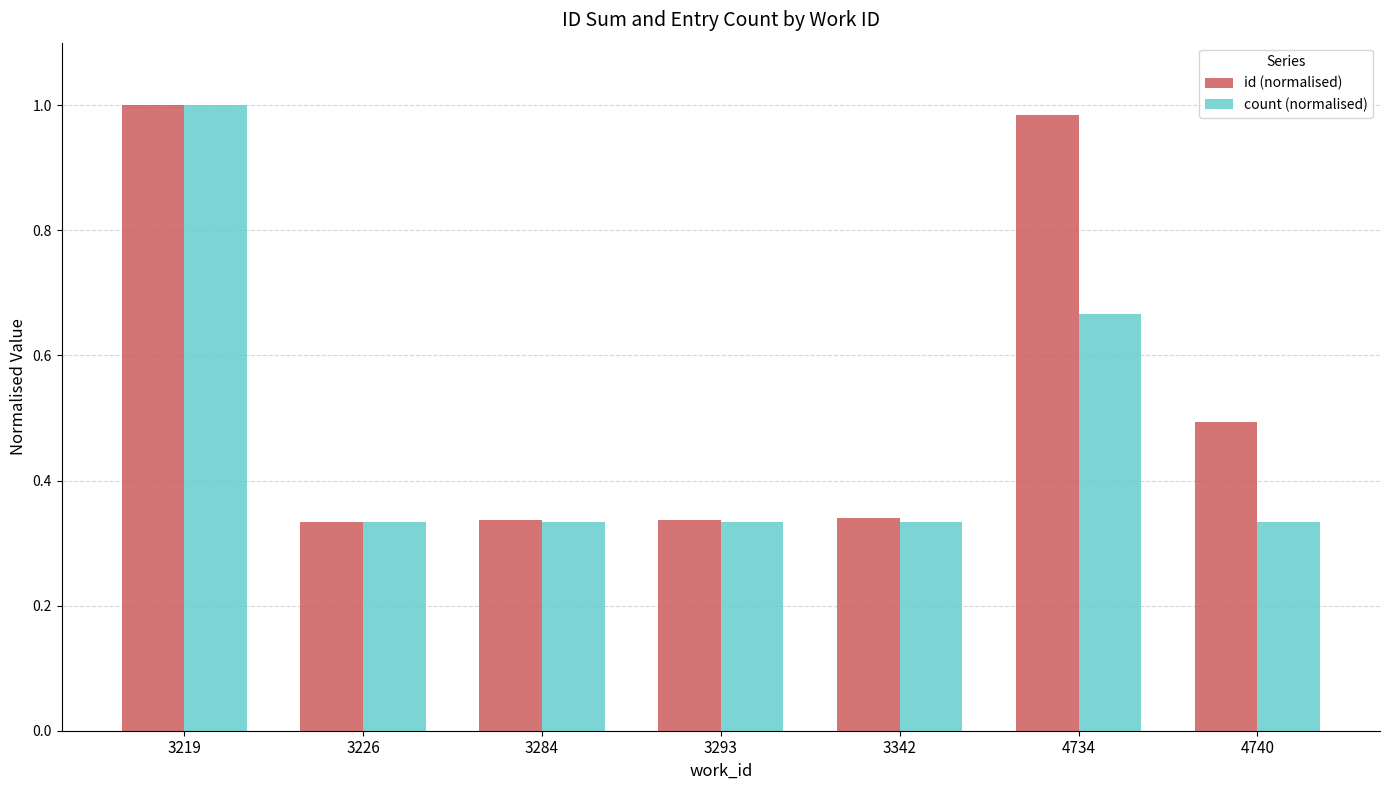

At which category is the sum across all series the highest?

3219